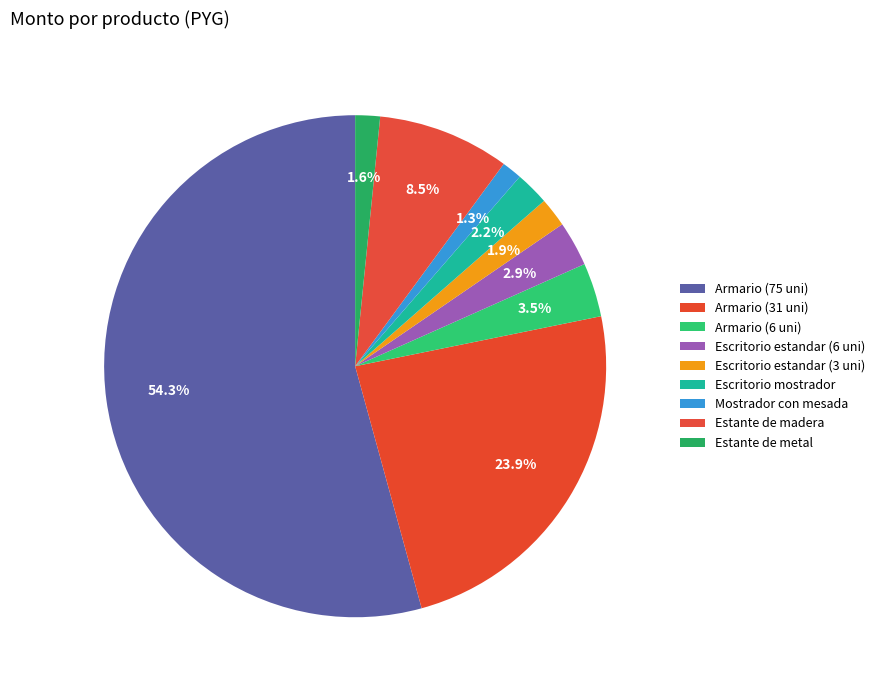

How many segments does this pie chart have?

9